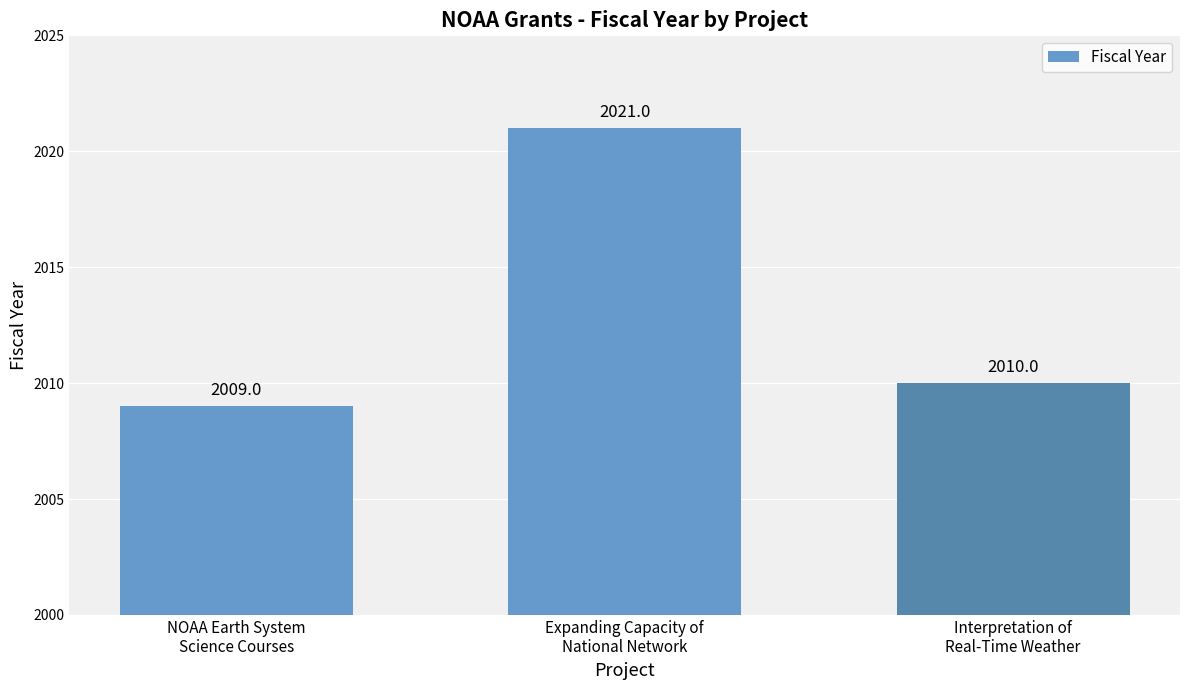

What is the difference between the maximum and minimum values?

12